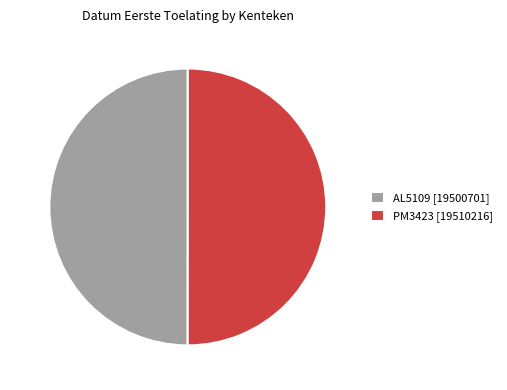

Is the sum of PM3423 [19510216] and AL5109 [19500701] greater than half?

Yes